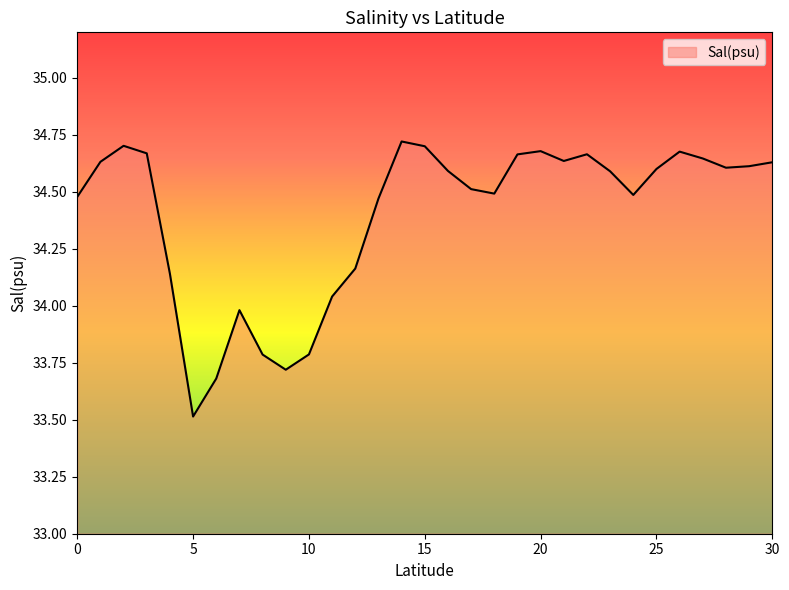

What is the minimum value shown in the chart?

33.5